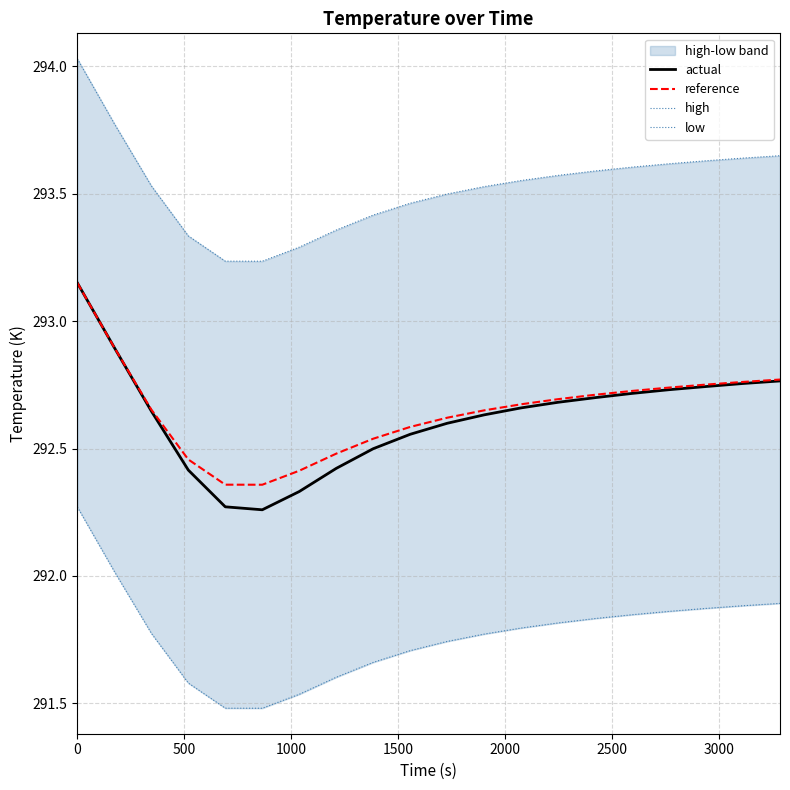

What is the sum of all reference values?

5853.0